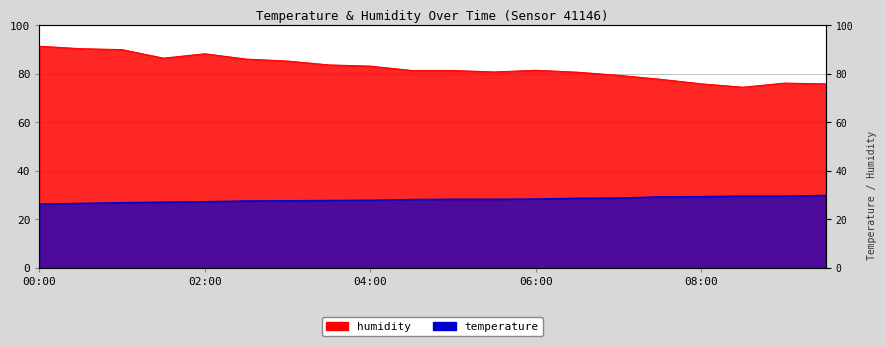

Which series has the largest total across all categories?

humidity